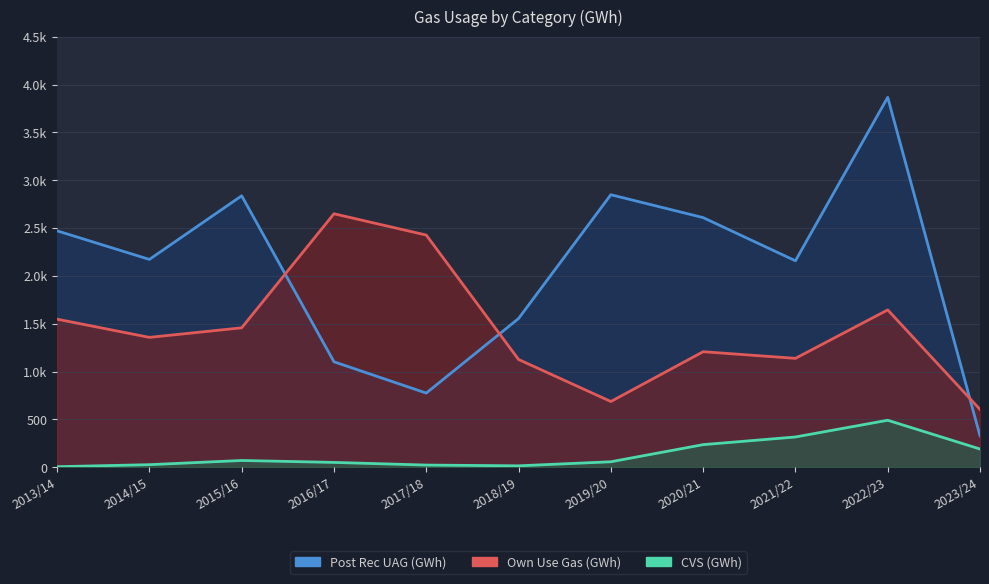

Where does the Post Rec UAG (GWh) series first go above 2172?

2013/14